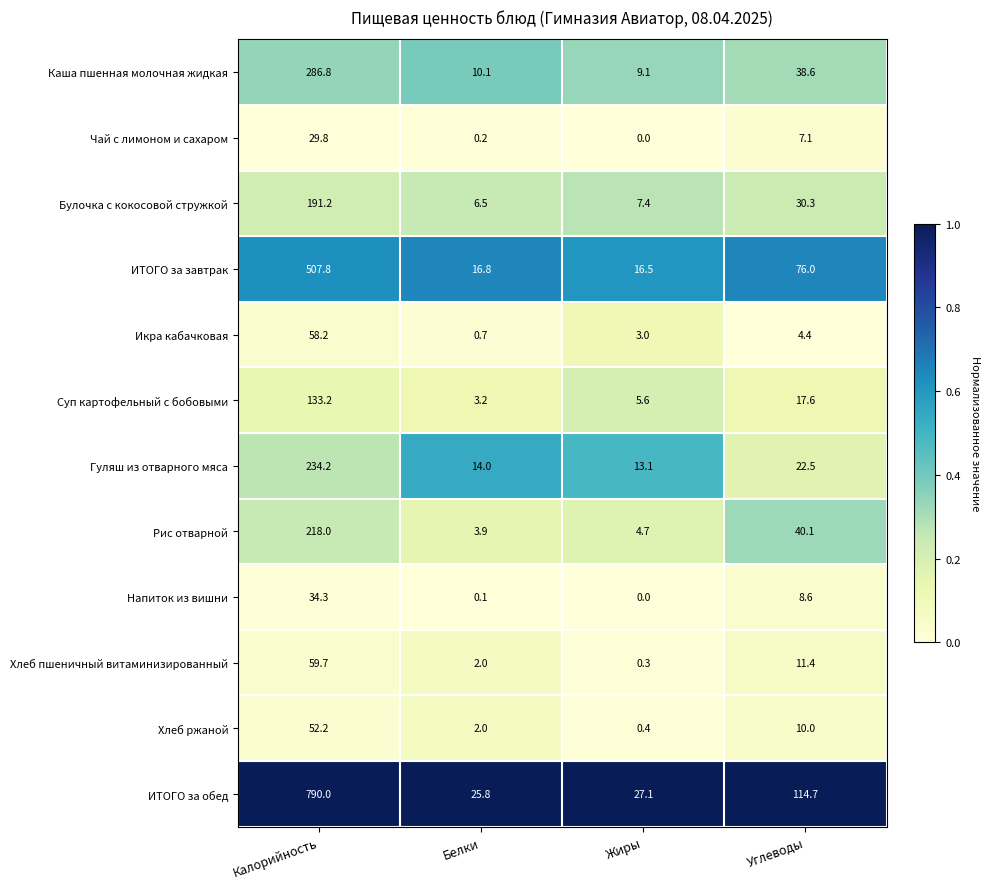

Is it true that ИТОГО за обед equals 214.1 at Калорийность?

False